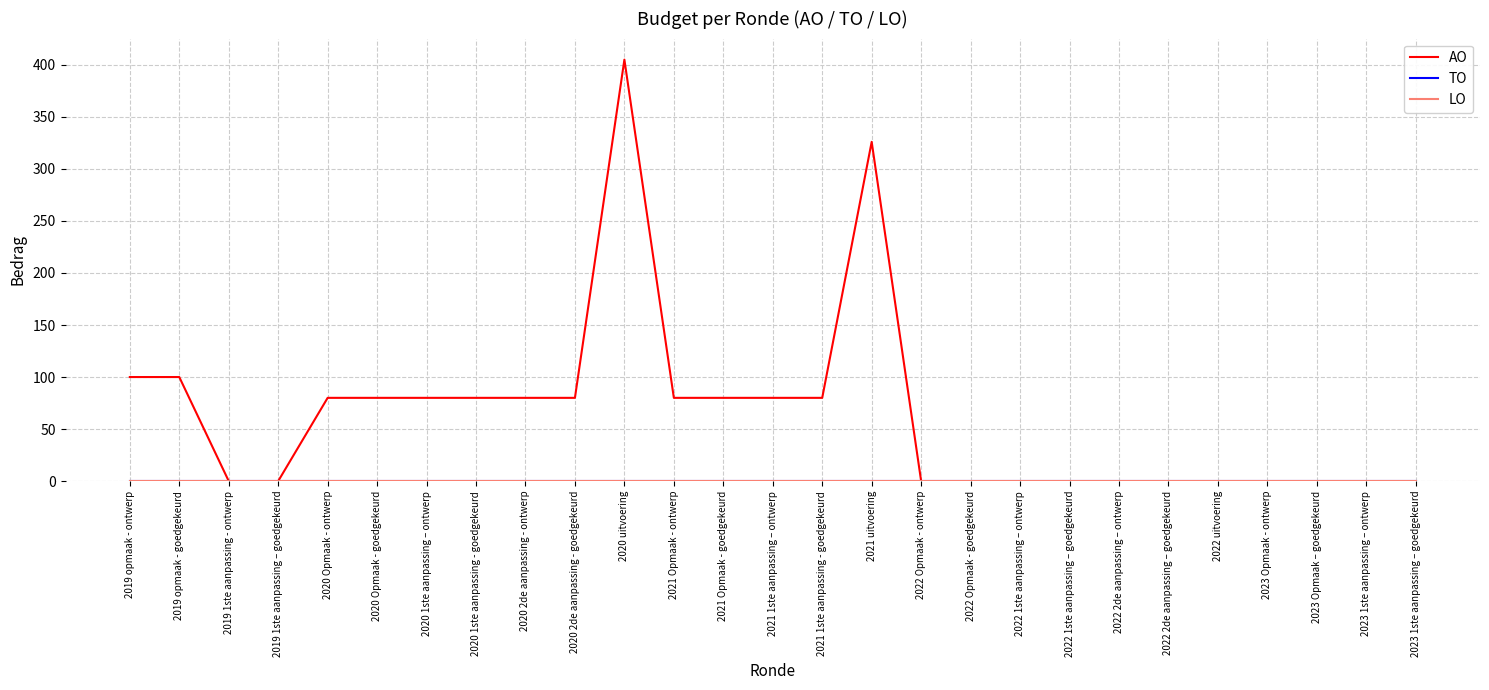

True or false: TO and AO cross at least once.

False